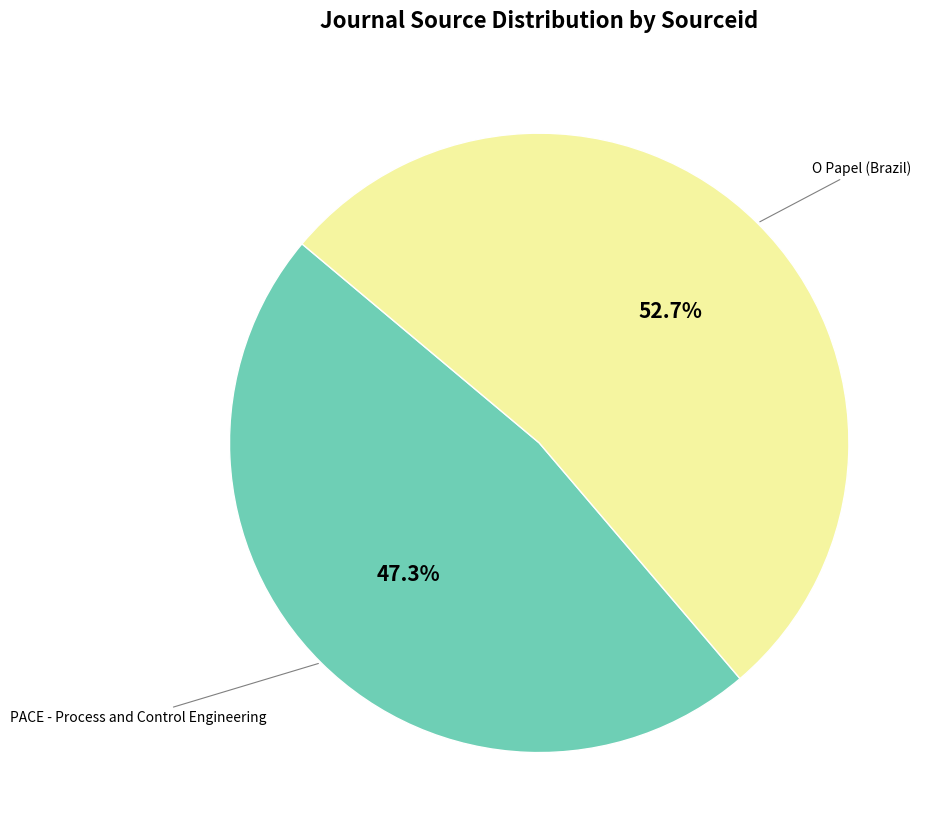

Count the number of slices in the pie.

2